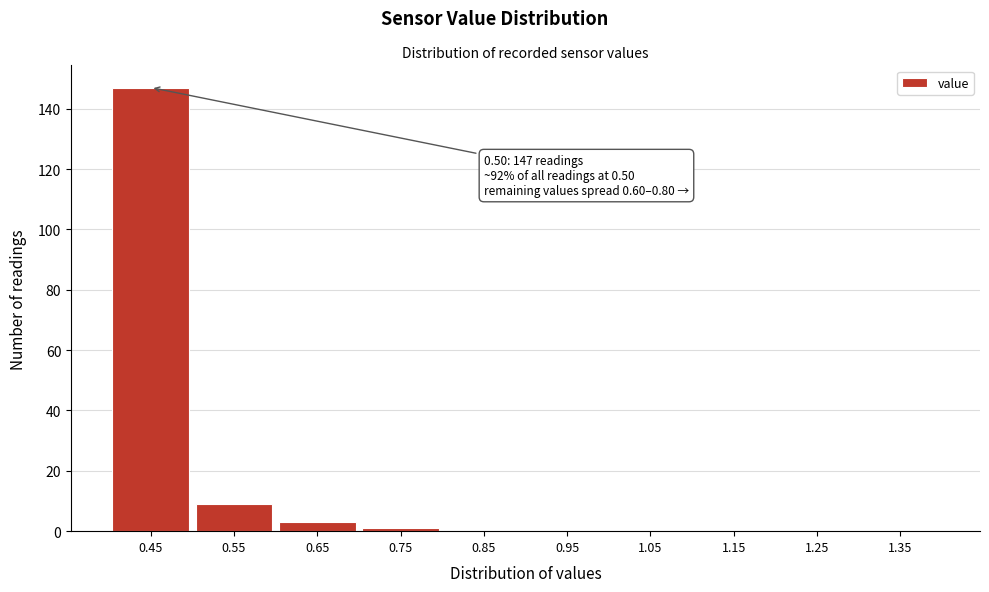

Reading left to right, transcribe all the data shown in this chart.

0.45=147	0.55=9	0.65=3	0.75=1	0.85=0	0.95=0	1.05=0	1.15=0	1.25=0	1.35=0